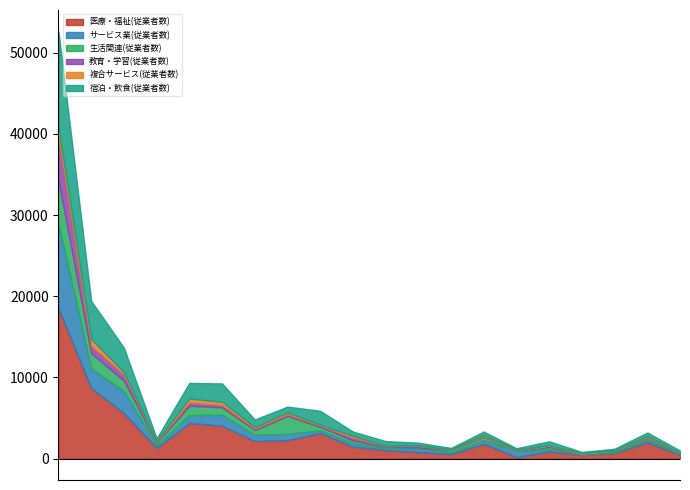

How many intersections are there between 生活関連(従業者数) and 教育・学習(従業者数)?

5